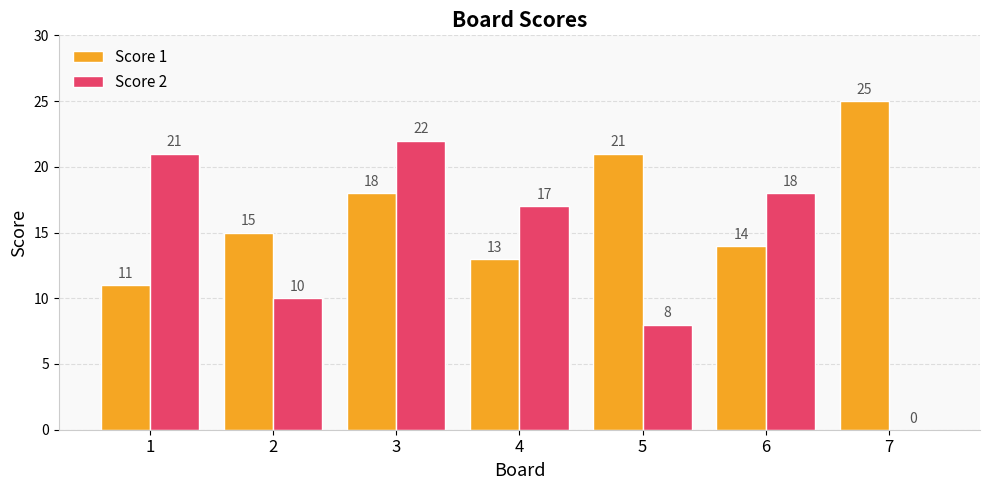

Which series changed the most between 2 and 4?

Score 2